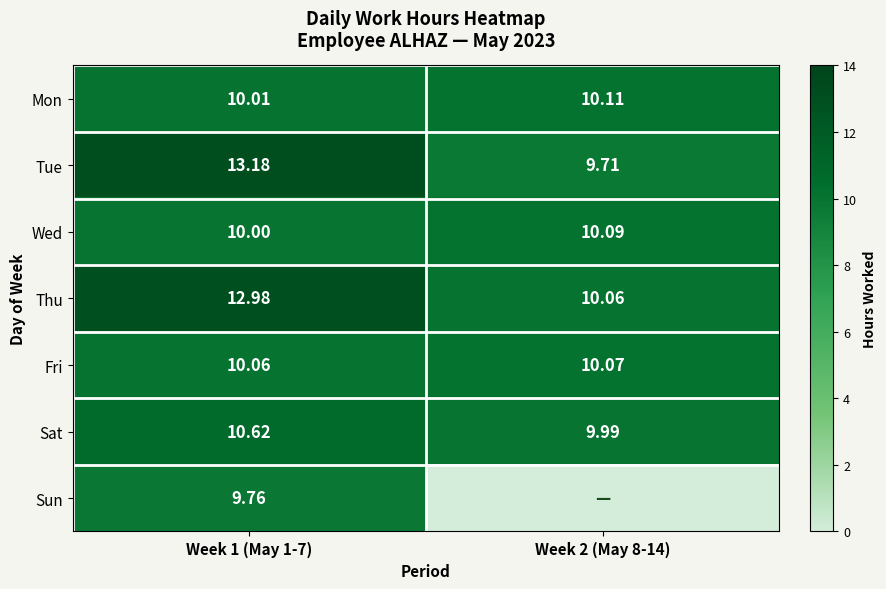

What is the difference between the Sat values at Week 2 (May 8-14) and Week 1 (May 1-7)?

0.6